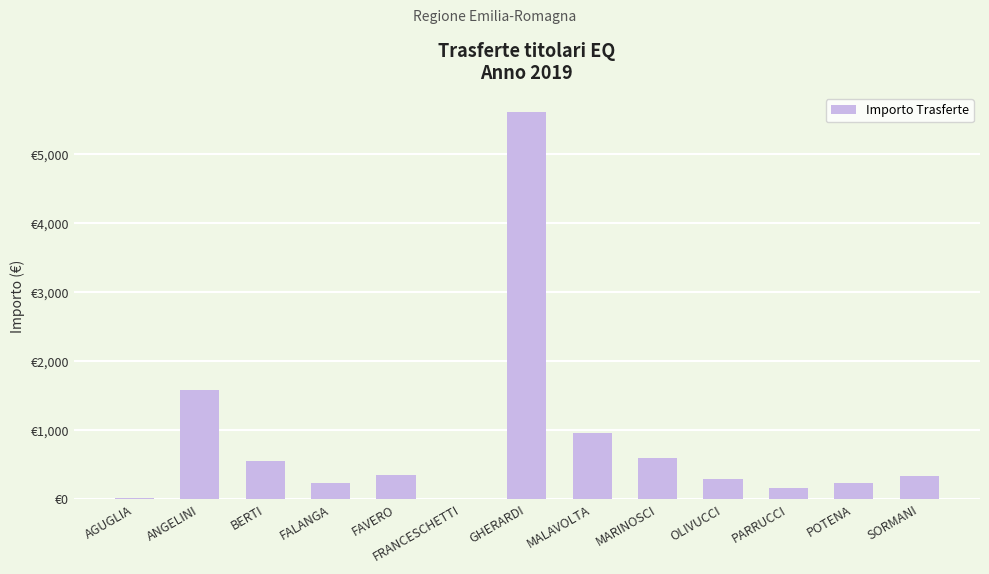

Approximately how many times larger is the value at FAVERO compared to MALAVOLTA?

0.4